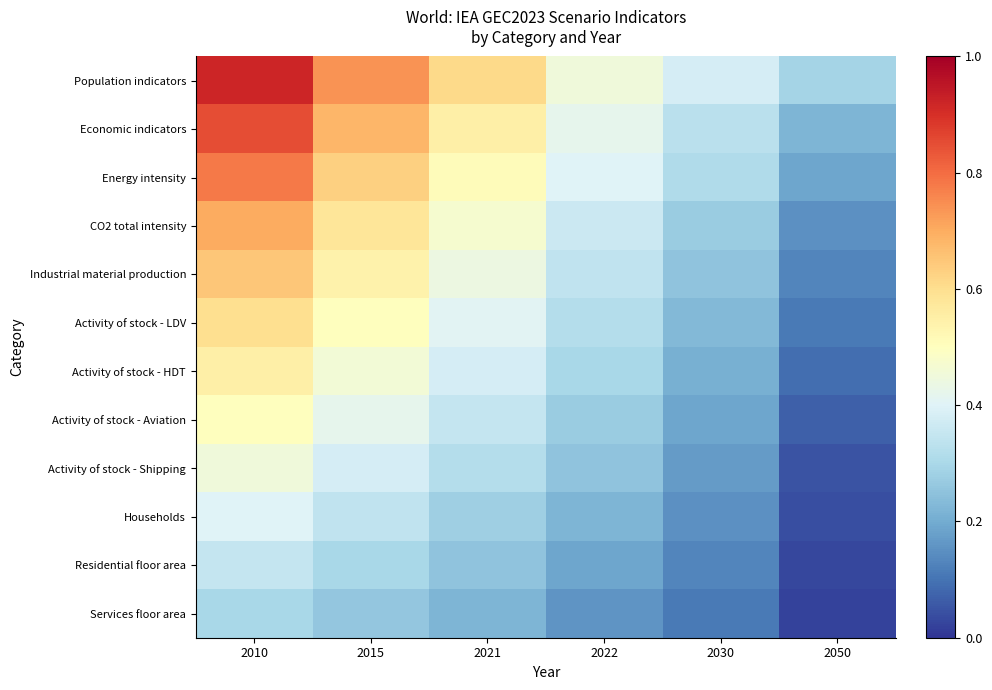

Count the number of data series in this chart.

12